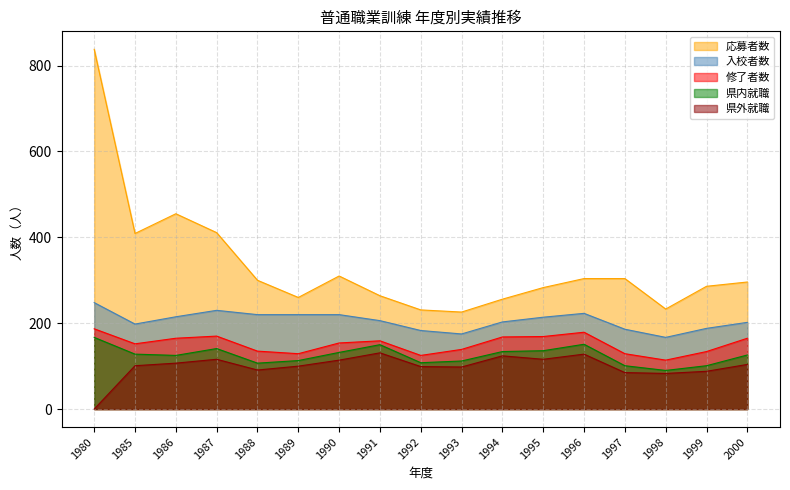

What is the difference between the maximum and minimum values in the 修了者数 series?

73